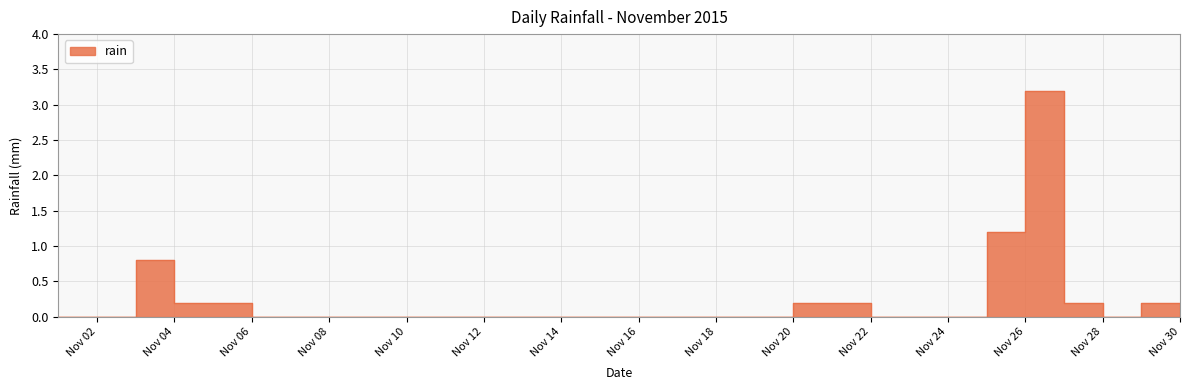

How many categories are shown in the chart?

30